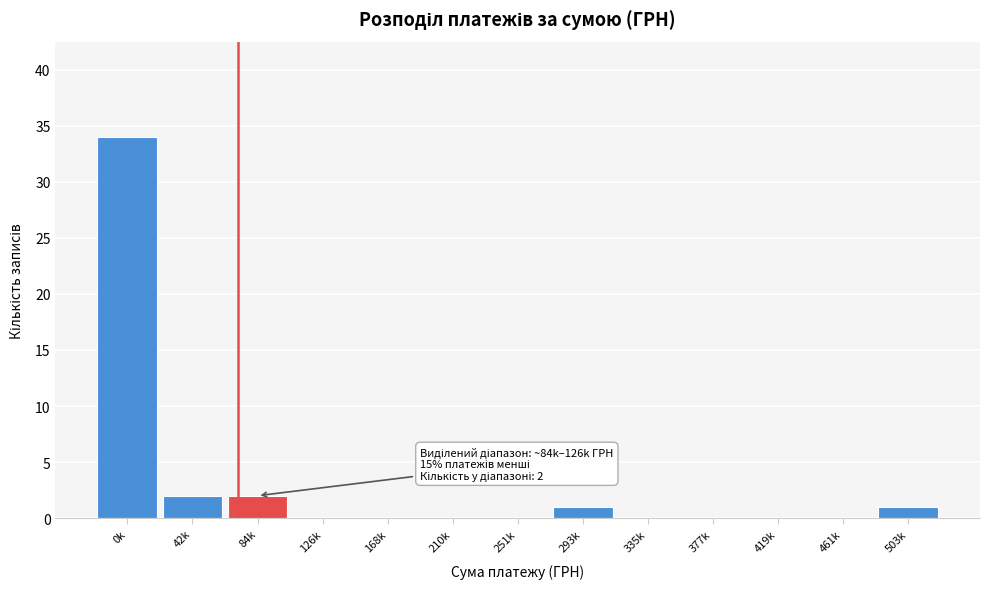

Reading left to right, what are all the values shown in this chart?

0k=34	42k=2	84k=2	126k=0	168k=0	210k=0	251k=0	293k=1	335k=0	377k=0	419k=0	461k=0	503k=1